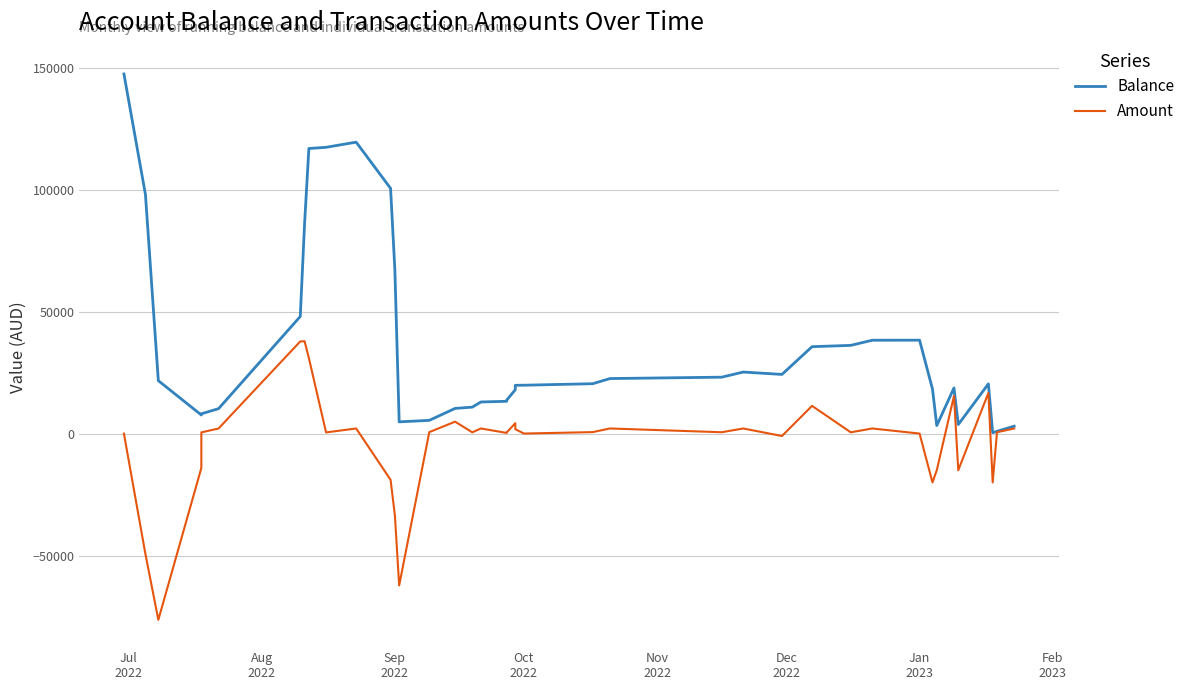

True or false: Amount and Balance intersect in this chart.

False